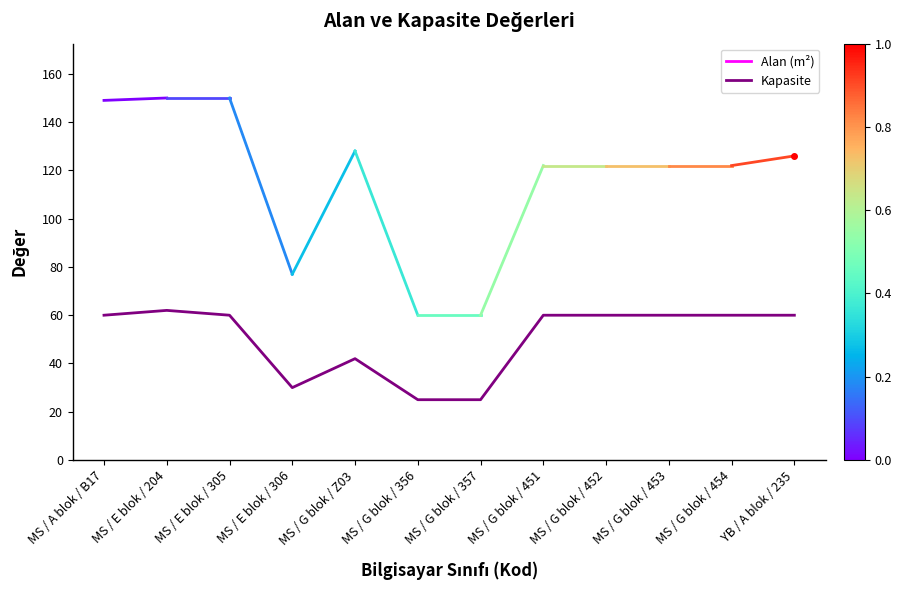

How many categories are shown in the chart?

12